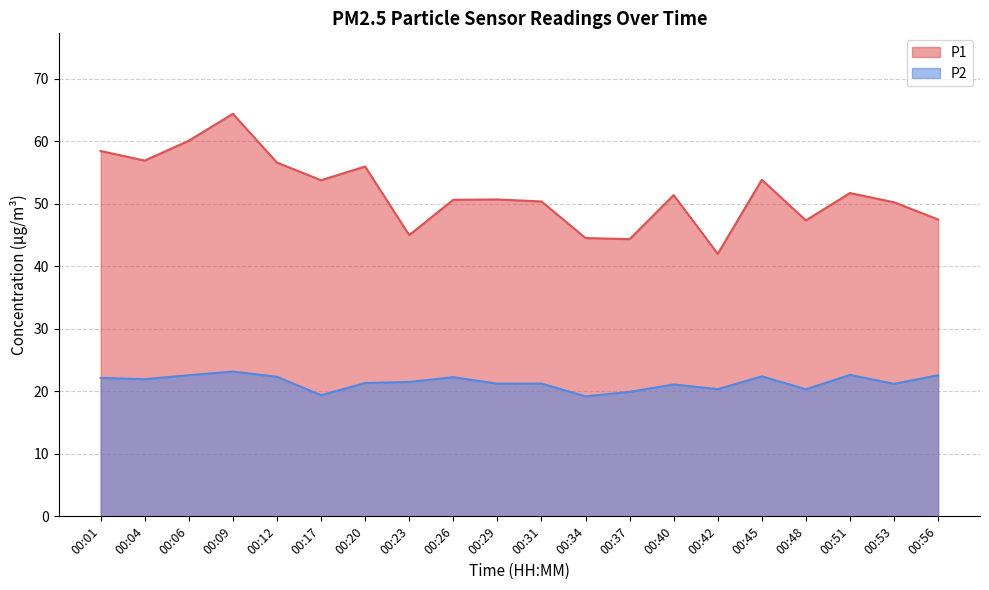

What is the total value across all series at 00:48?

67.7